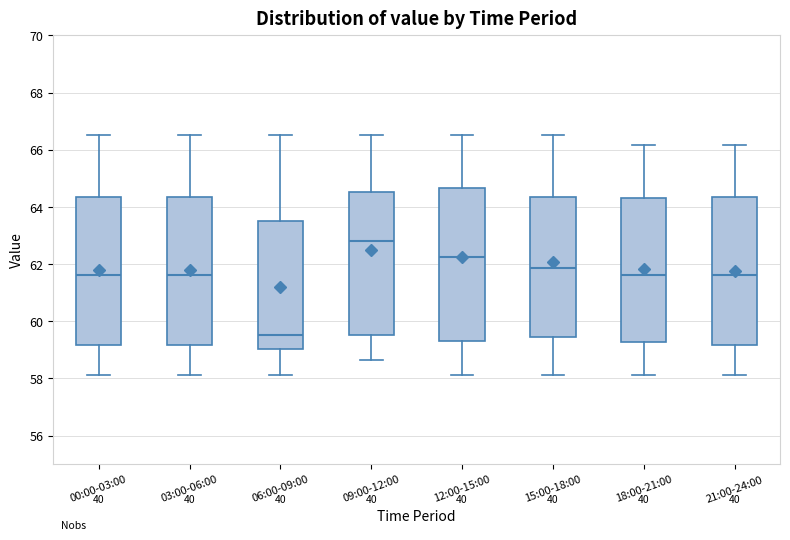

Where does the lower whisker of the box for 21:00-24:00 end on the y-axis? The values are not printed on the chart, so give them approximately, as read against the axis.

58.2